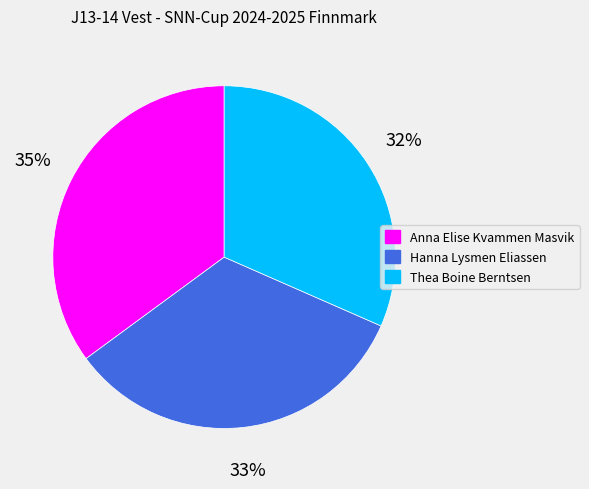

What percentage is the Hanna Lysmen Eliassen slice, to the nearest percent?

33%